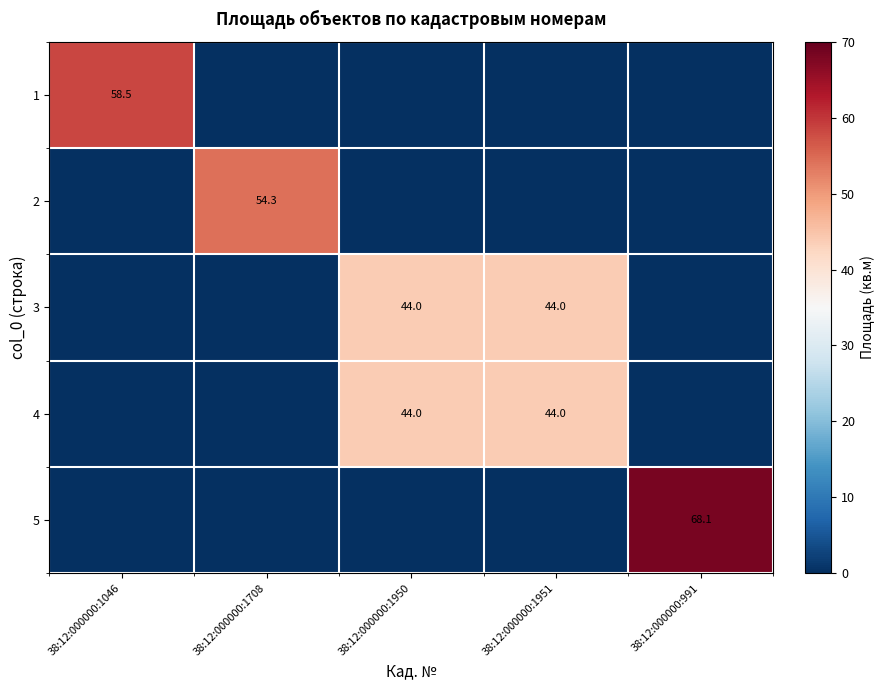

What is the spread (max minus min) of values at 38:12:000000:991?

68.1